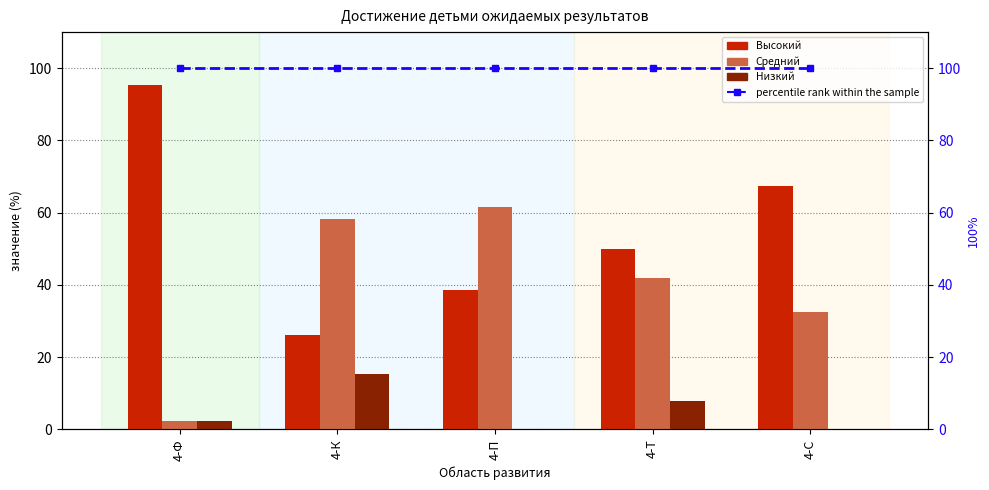

Is the value of Средний at 4-П greater than the value of percentile rank within the sample at 4-С?

No